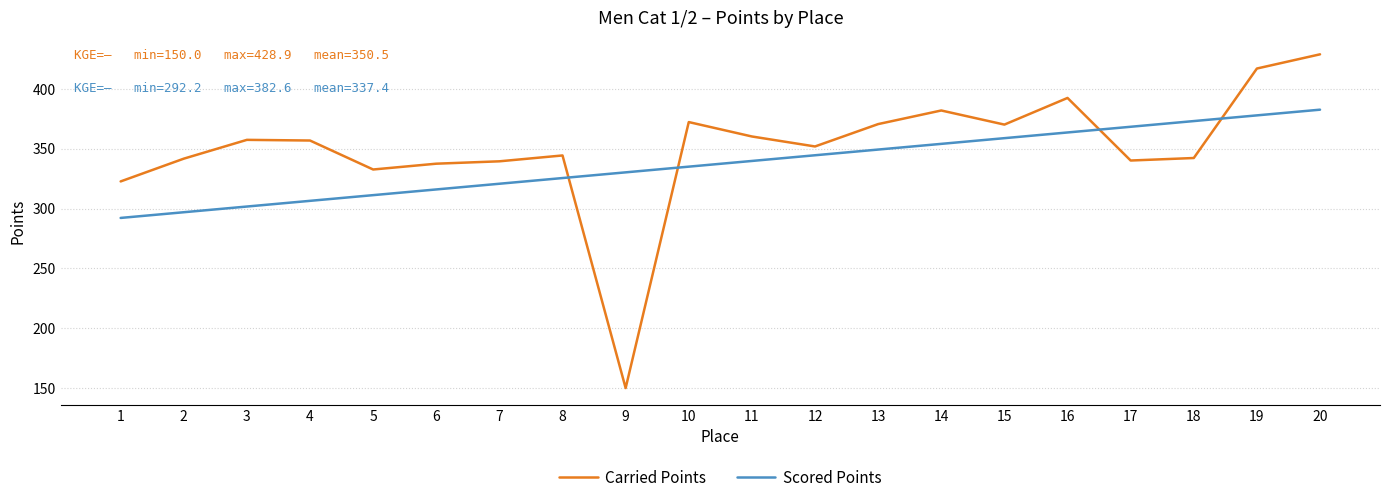

Is it true that Carried Points equals 357.4 at 3?

True